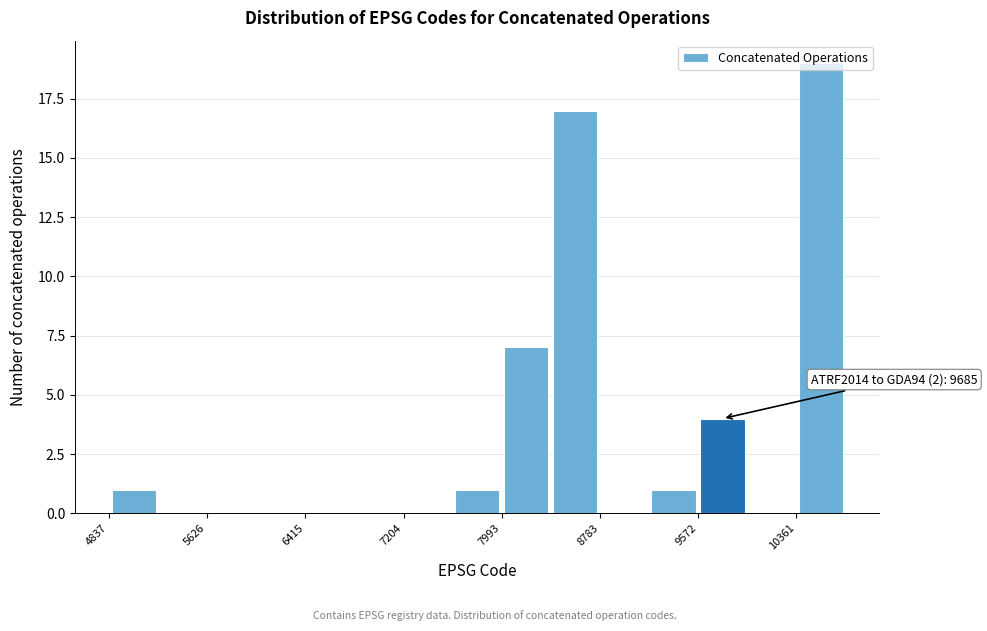

Around what value on the x-axis is the tallest bar? Give the approximate position of its centre, as read against the axis.

10600